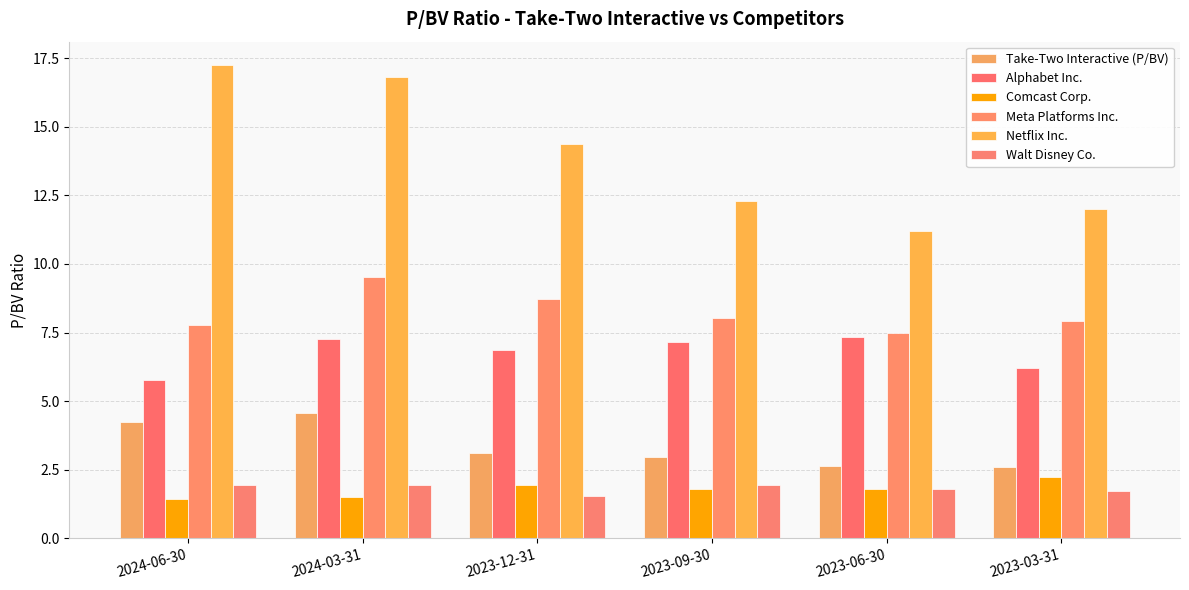

What is the label of the 6th bar from the left?

2023-03-31